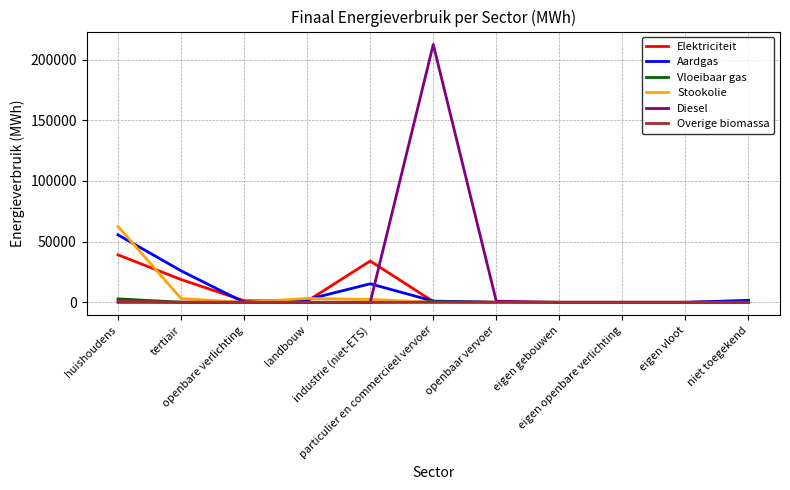

Which series has the largest total across all categories?

Diesel